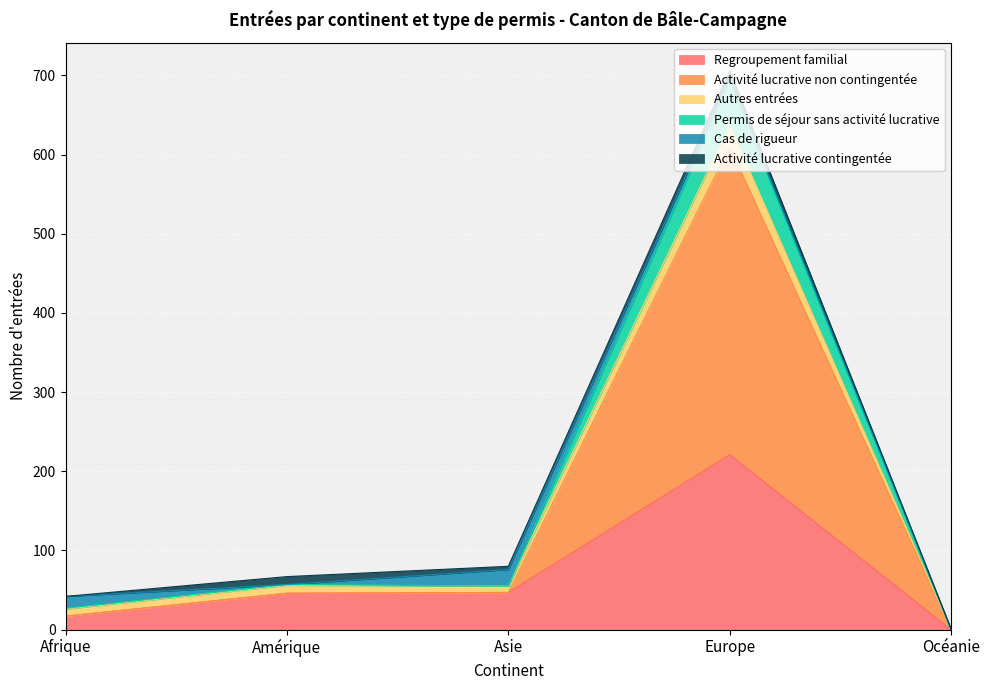

At which category is the sum across all series the highest?

Europe